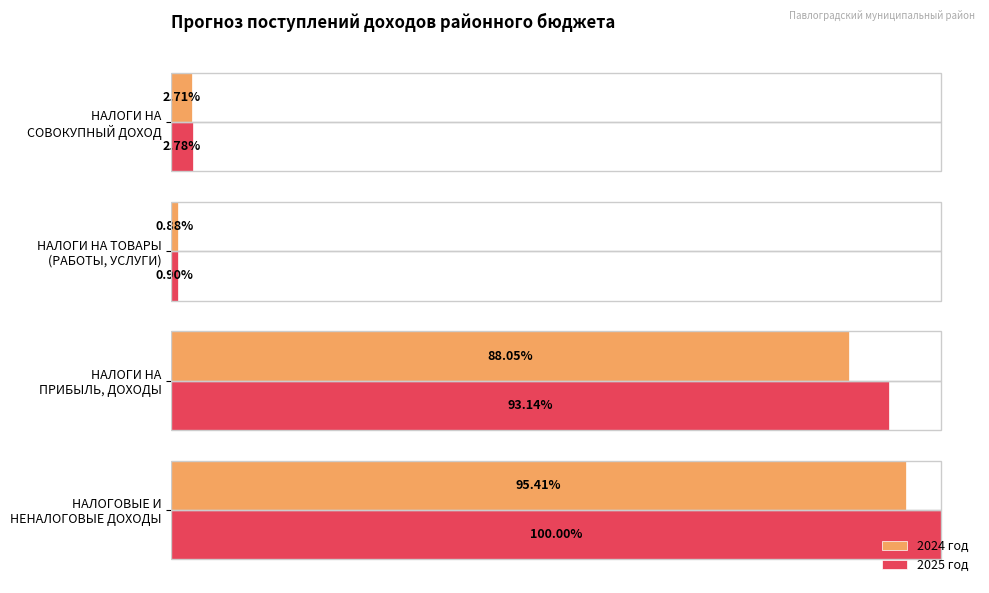

What are all the series names shown in the legend?

2024 год, 2025 год